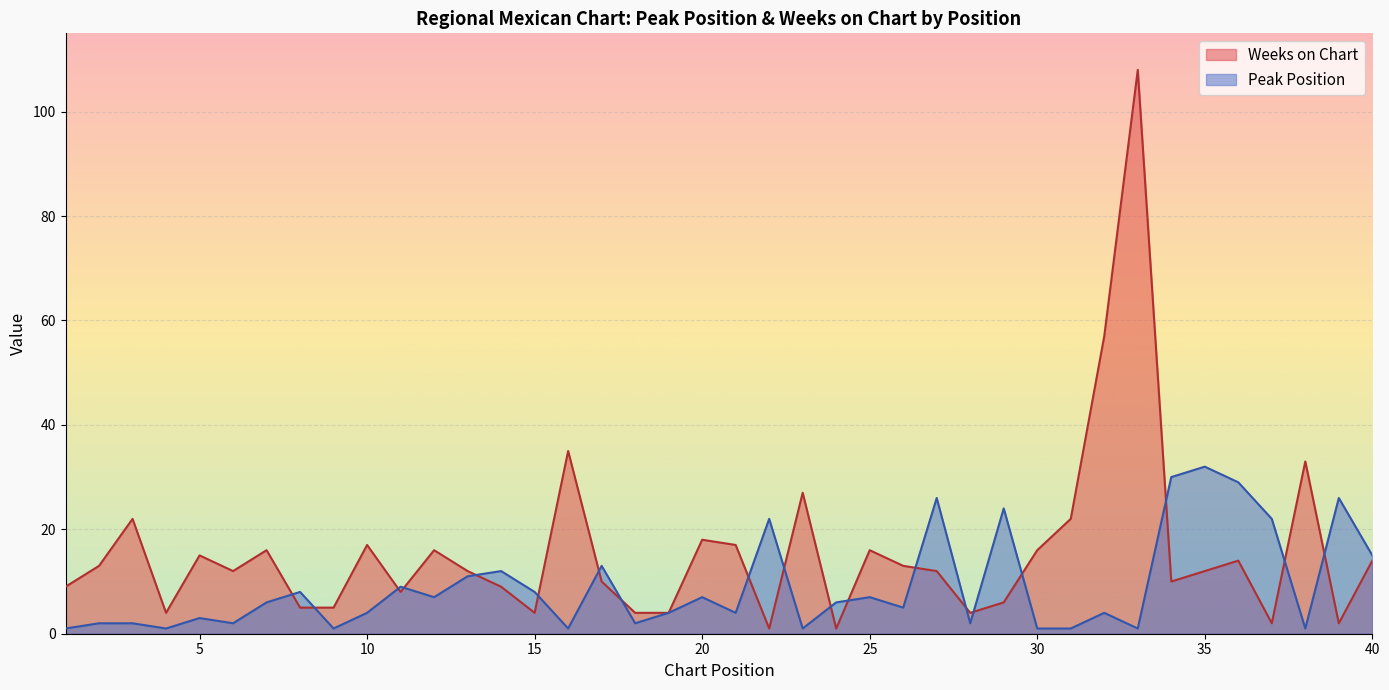

What is the maximum value shown in the chart?

108